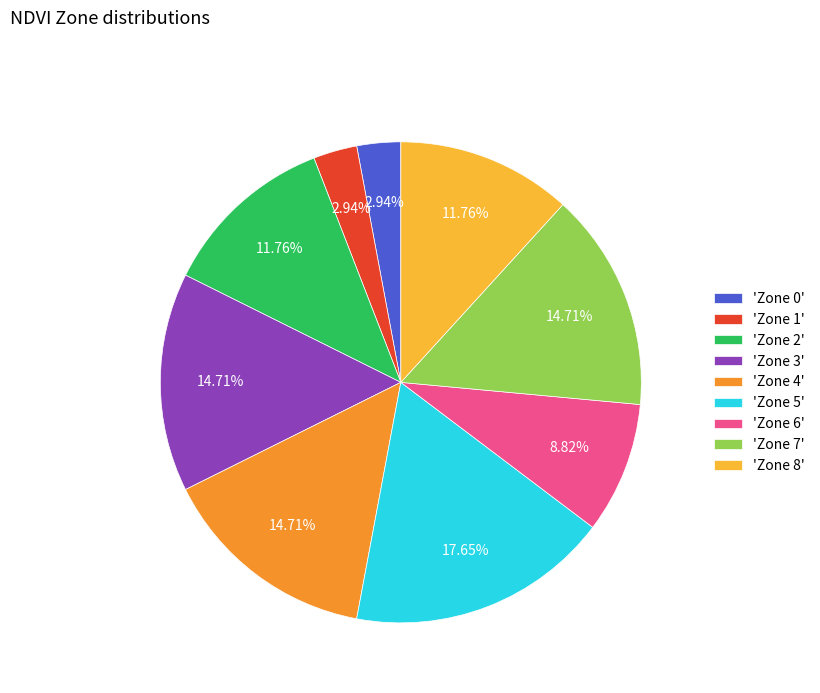

Combined, do 'Zone 4' and 'Zone 7' account for over 50%?

No